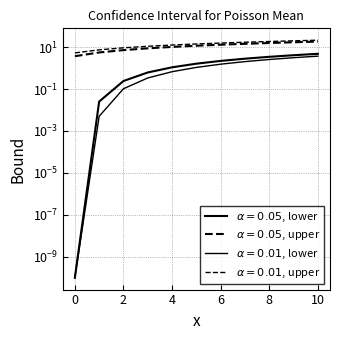

True or false: alpha=0.01, upper and alpha=0.05, lower cross at least once.

False